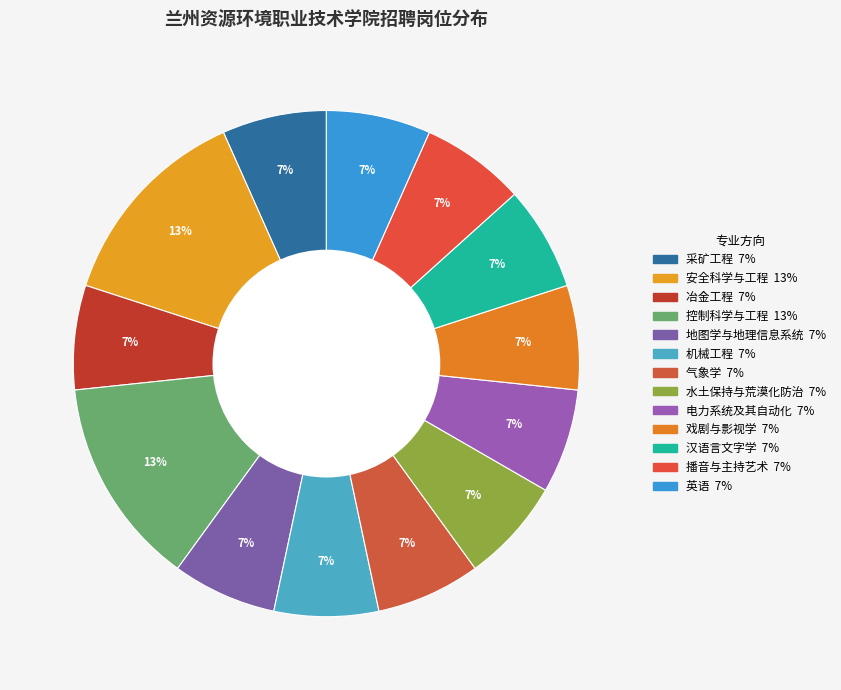

How many slices are in this pie chart?

13